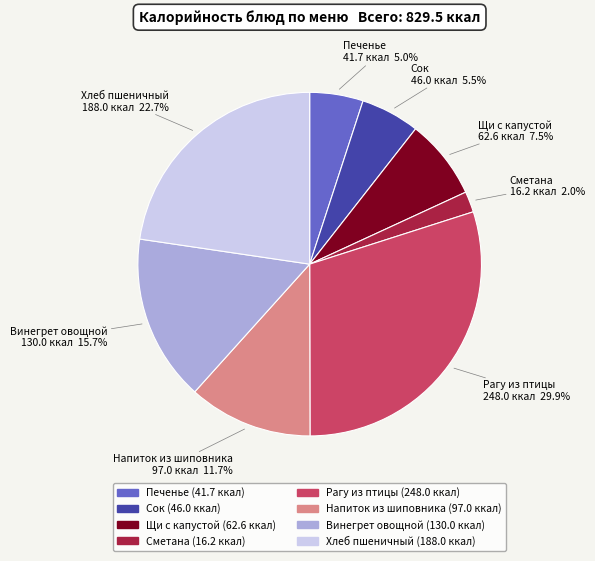

Is Рагу из птицы the majority of the pie?

No